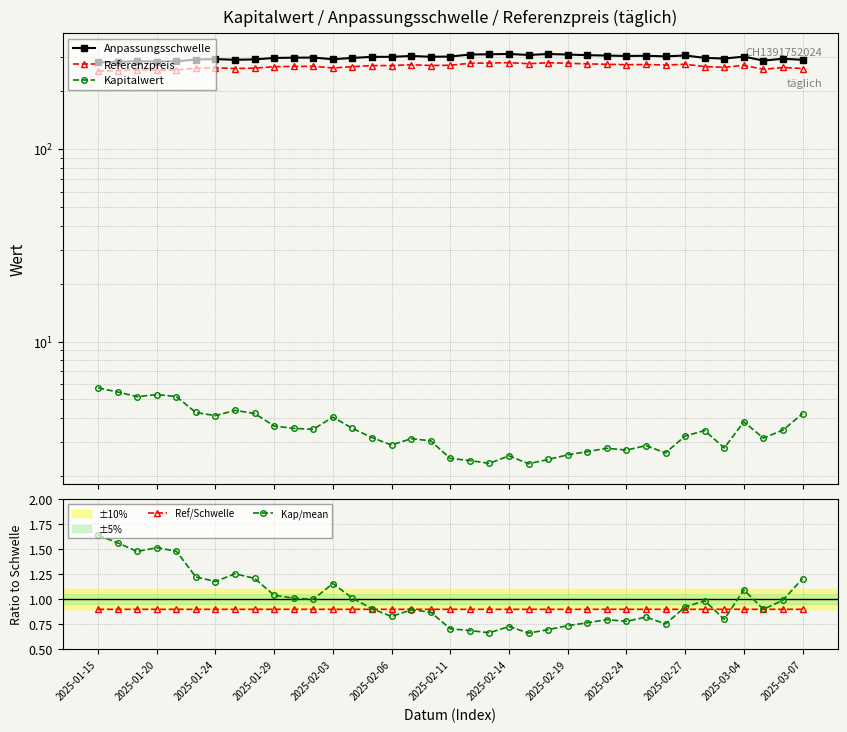

Where is the first local maximum for Kap/mean?

2025-01-20